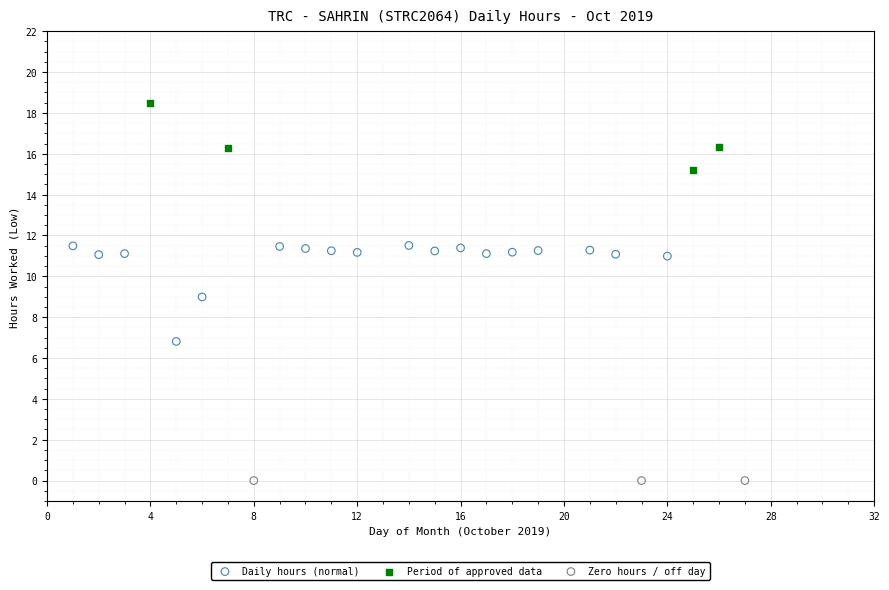

Which series contains the lowest Y value?

Zero hours / off day